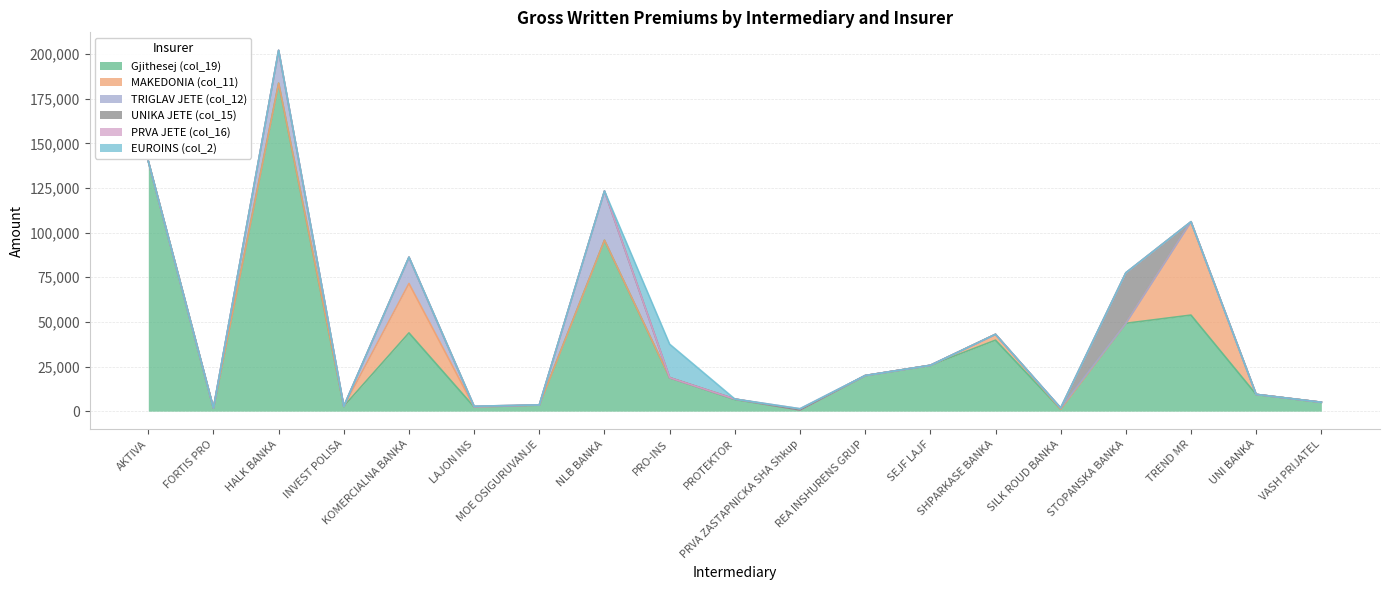

True or false: EUROINS (col_2) has a value of 0 at HALK BANKA.

True